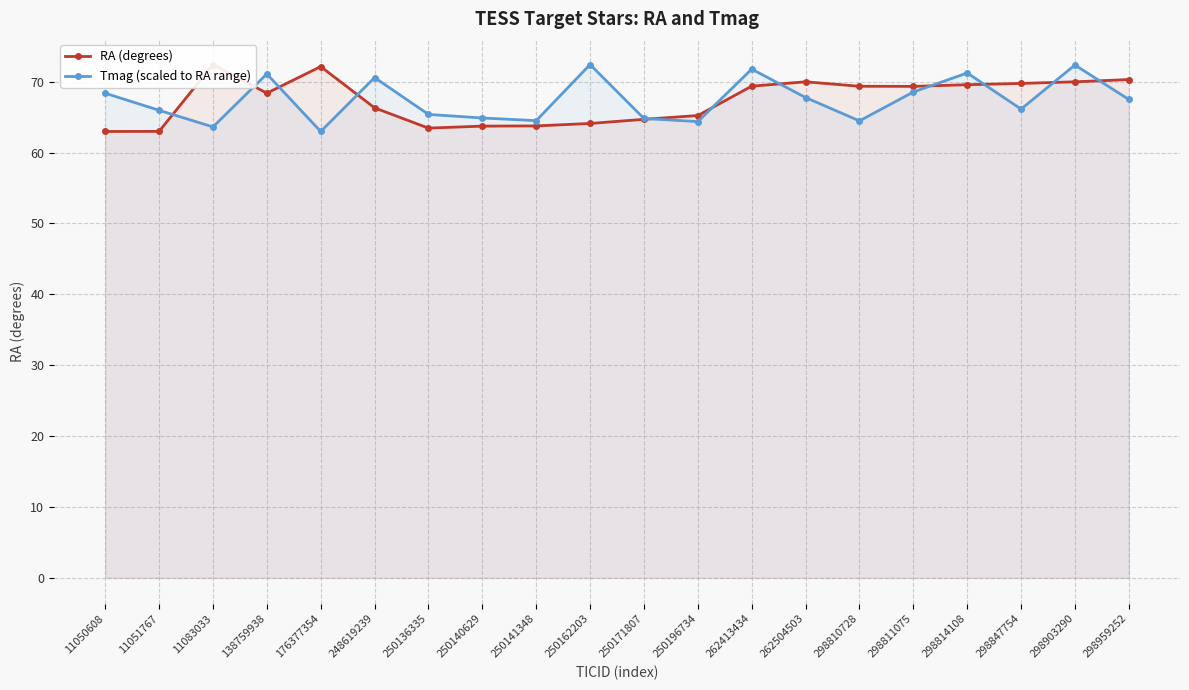

What is the sum of all Tmag (scaled) values?

1348.6